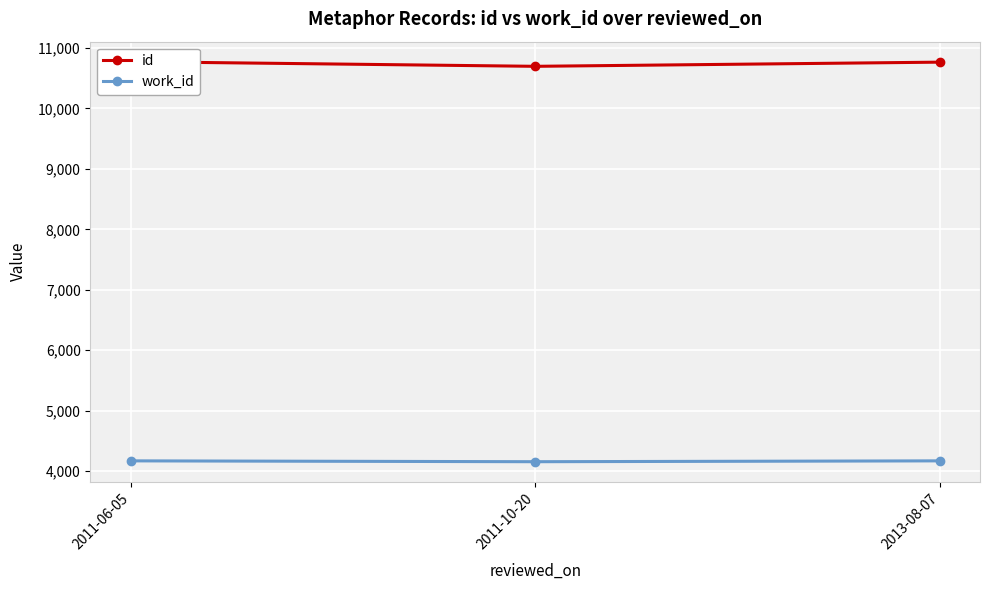

What is the difference between the maximum and second lowest values in the id series?

8